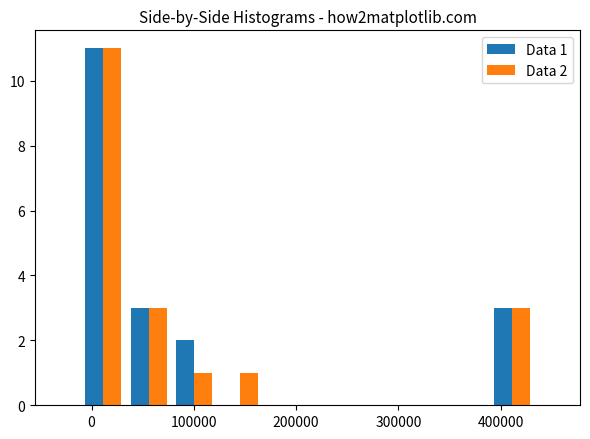

In the Data 2 series, which range on the x-axis has the tallest bar?

-10000 to 30000